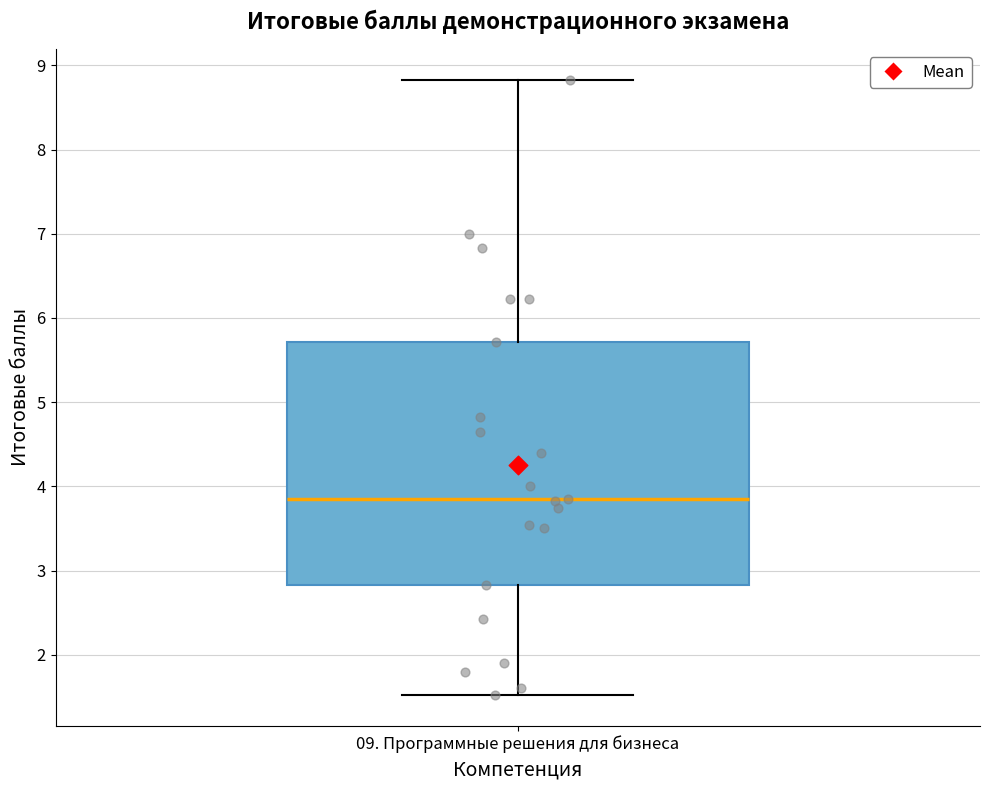

Transcribe this box plot: give where the median line is, the range the box spans, and where the two whiskers end, as read against the y-axis. The values are not printed on the chart, so give them approximately, as read against the axis.

median 3.9, box 2.8 to 5.7, whiskers 1.5 to 8.8